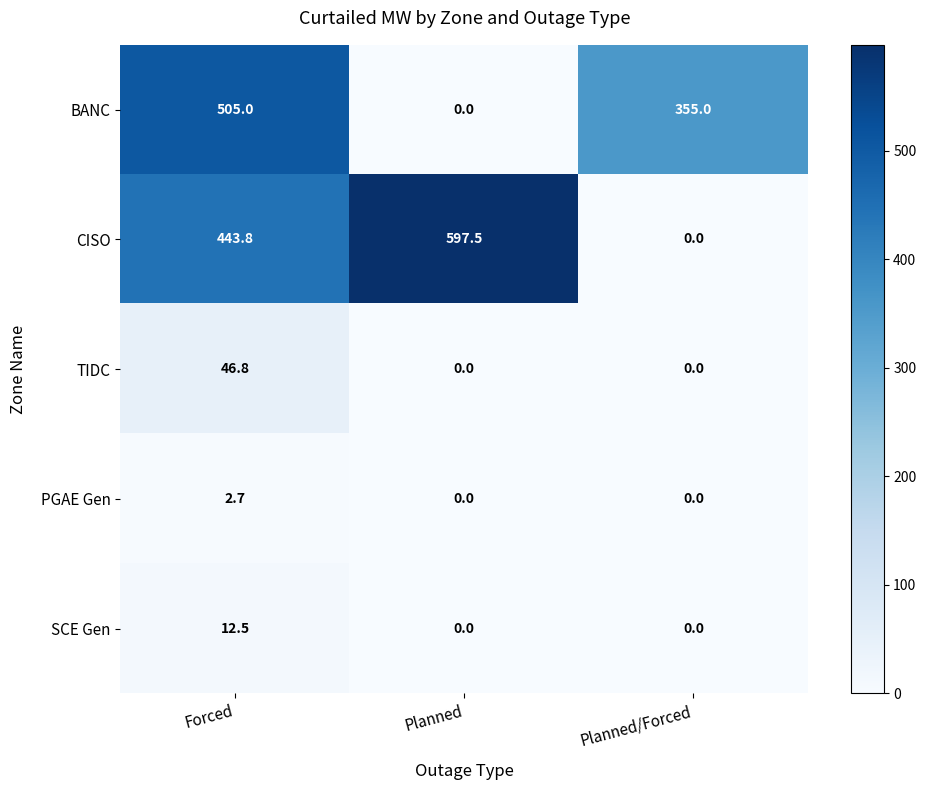

Reading left to right, extract all data points from this chart.

BANC: 505.0	0.0	355.0
CISO: 443.8	597.5	0.0
TIDC: 46.8	0.0	0.0
PGAE Gen: 2.7	0.0	0.0
SCE Gen: 12.5	0.0	0.0